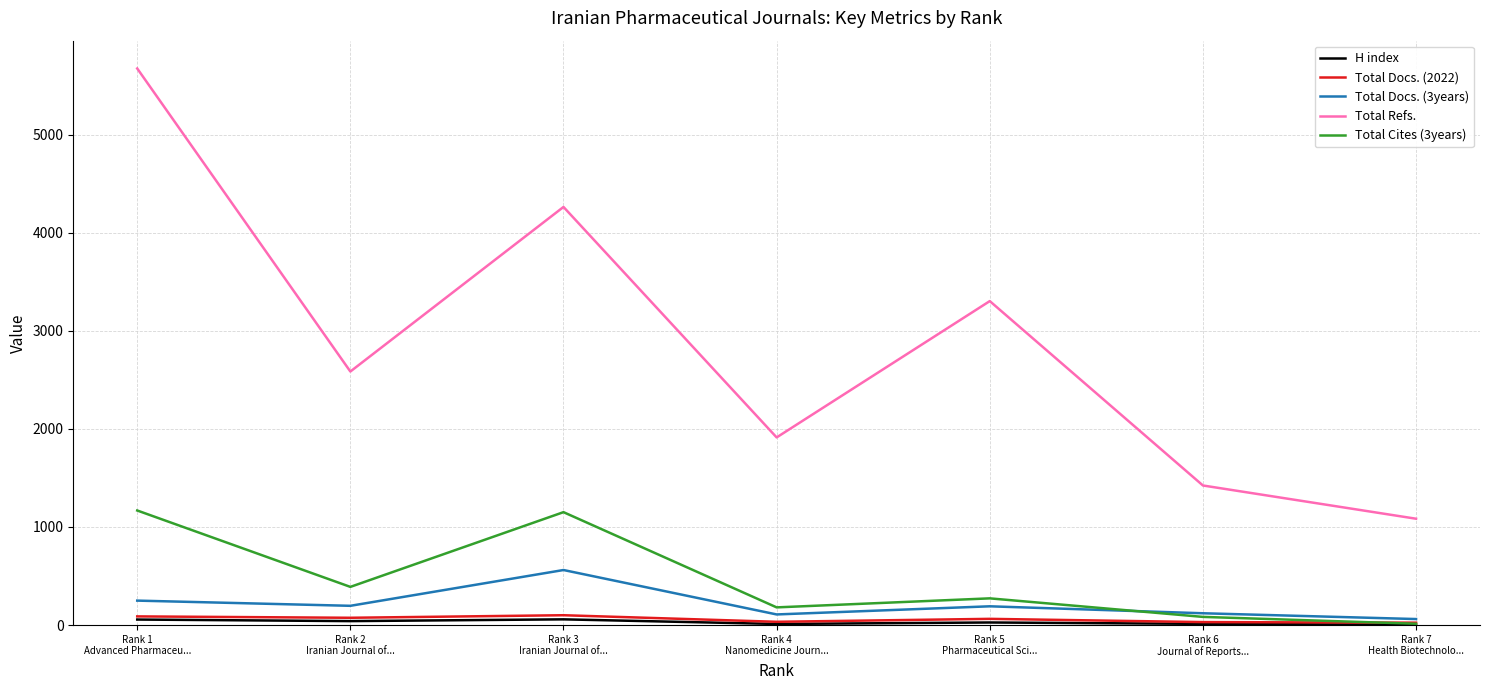

Which series has the largest total across all categories?

Total Refs.